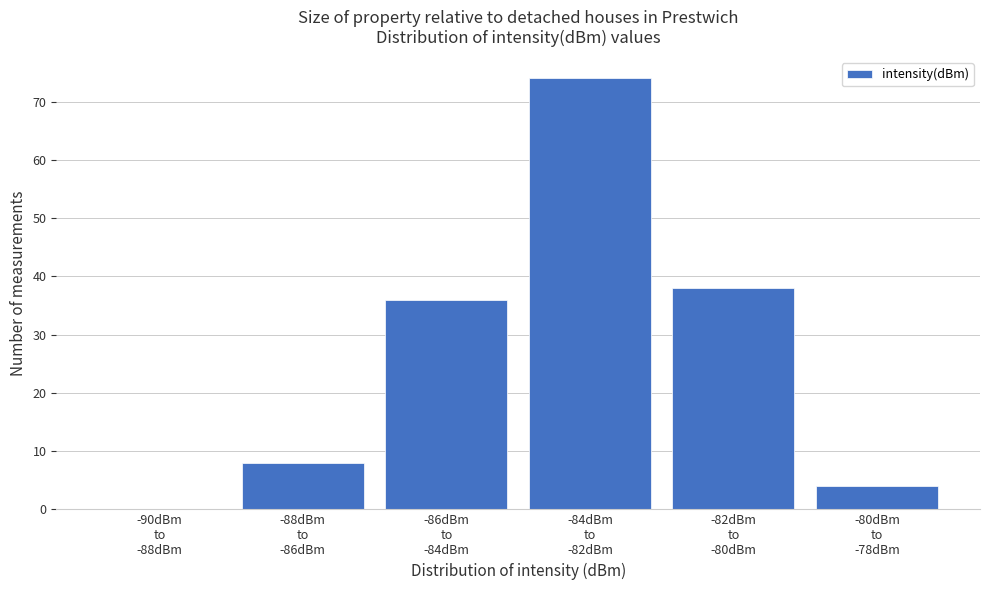

What is the sum of all values?

160